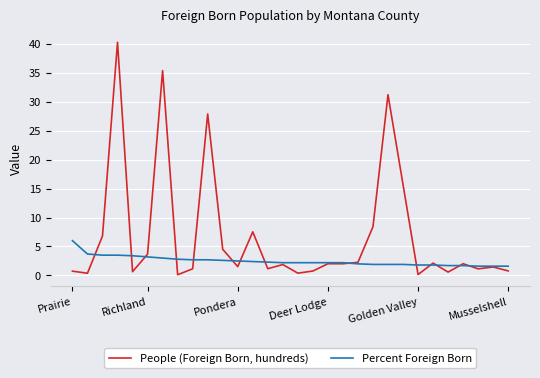

What is the greatest value displayed?

40.3